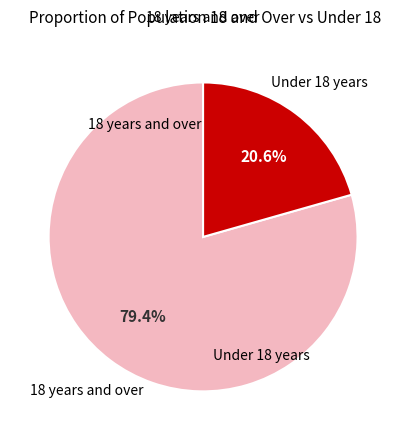

Does any single category account for the majority?

Yes